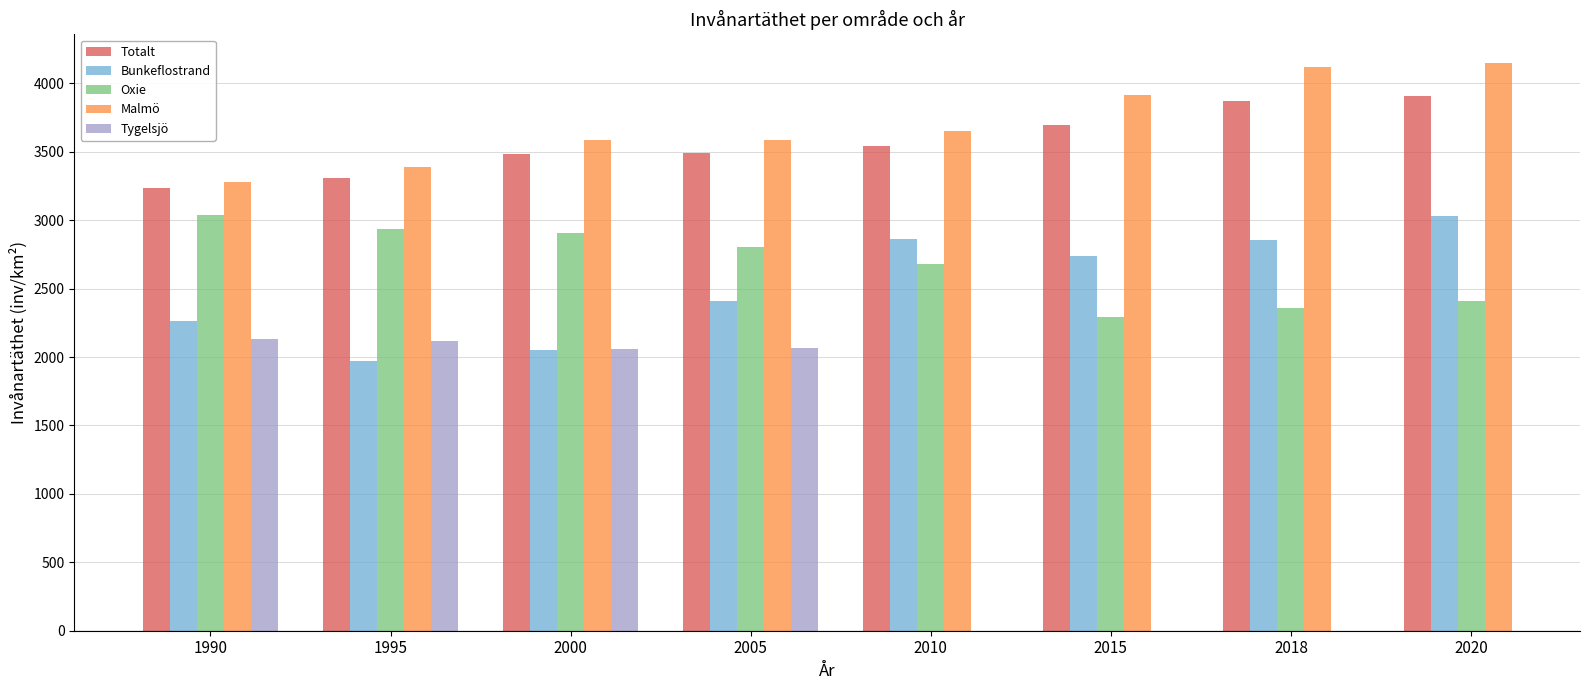

The value of Totalt at 1990 is 5685.0. True or false?

False